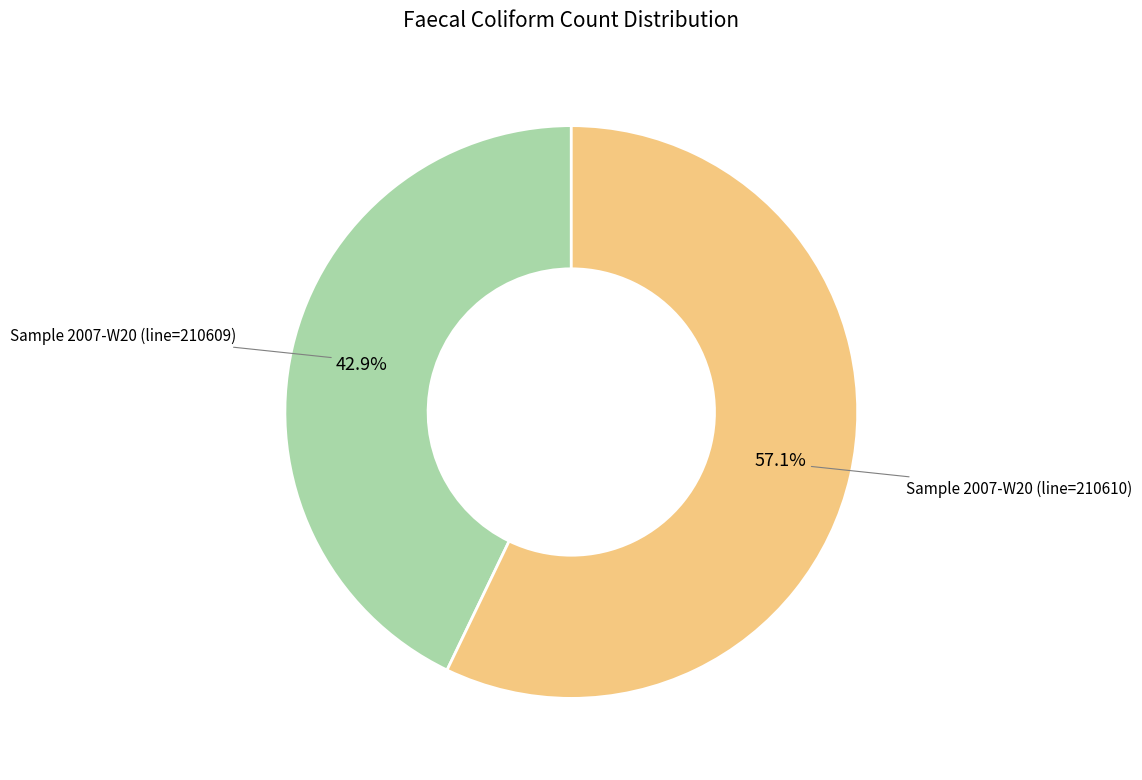

Does any single category account for the majority?

Yes